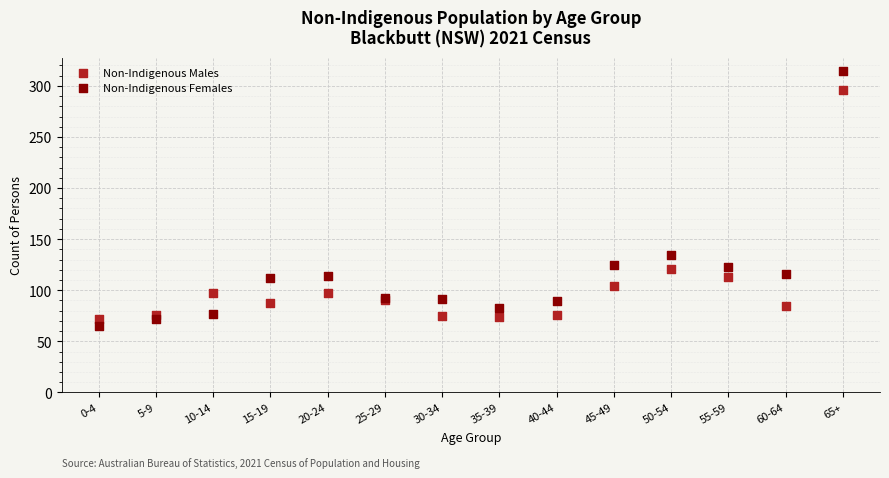

In the Non-Indigenous Males series, what Y value is closest to 184?

121